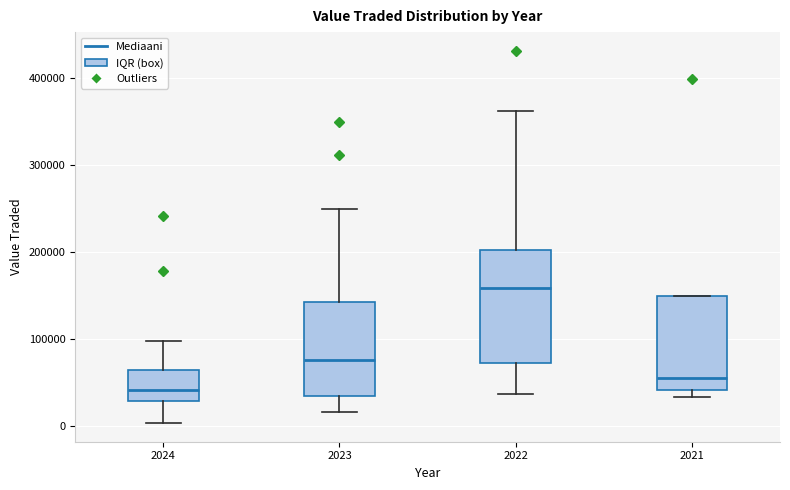

Reading left to right, transcribe this box plot: for each box, give where its median line is, the range the box spans, and where its two whiskers end, as read against the y-axis. The values are not printed on the chart, so give them approximately, as read against the axis.

2024: median 40000, box 30000 to 60000, whiskers 0 to 100000
2023: median 80000, box 30000 to 140000, whiskers 20000 to 250000
2022: median 160000, box 70000 to 200000, whiskers 40000 to 360000
2021: median 50000, box 40000 to 150000, whiskers 30000 to 150000